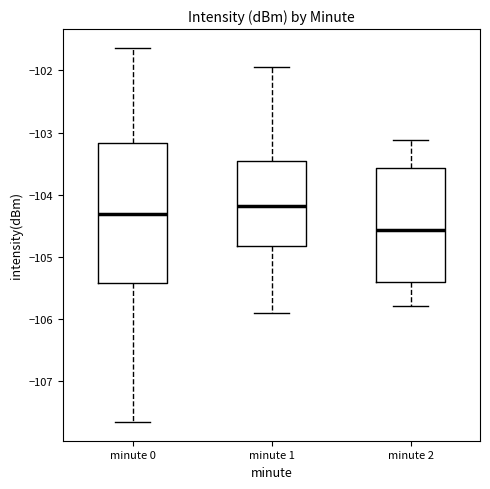

Which box's median line is the highest?

minute 1